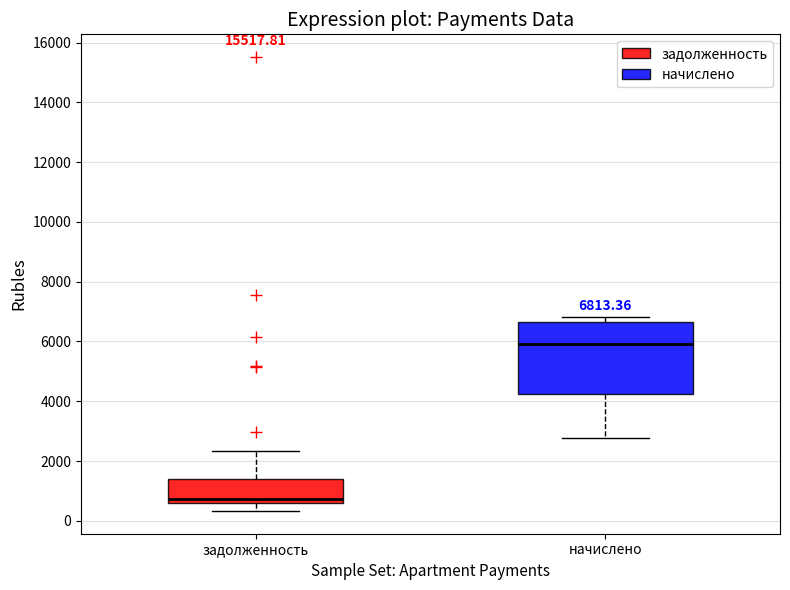

Comparing the boxes themselves (not the whiskers), which one is the tallest?

начислено